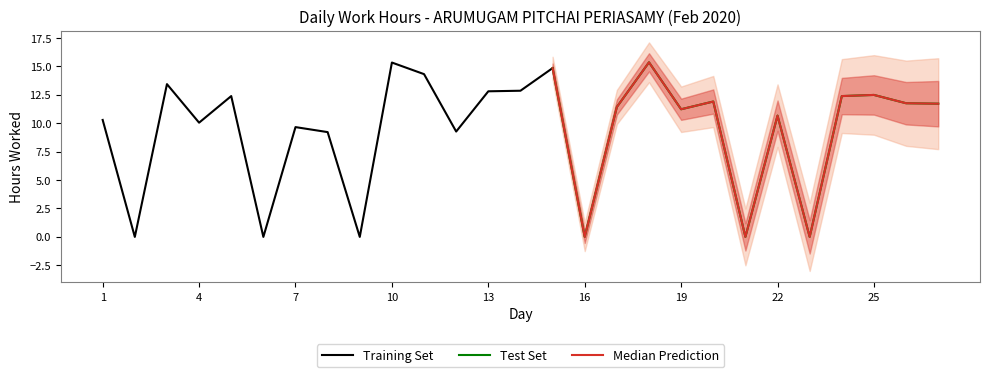

What is the average value?

9.4